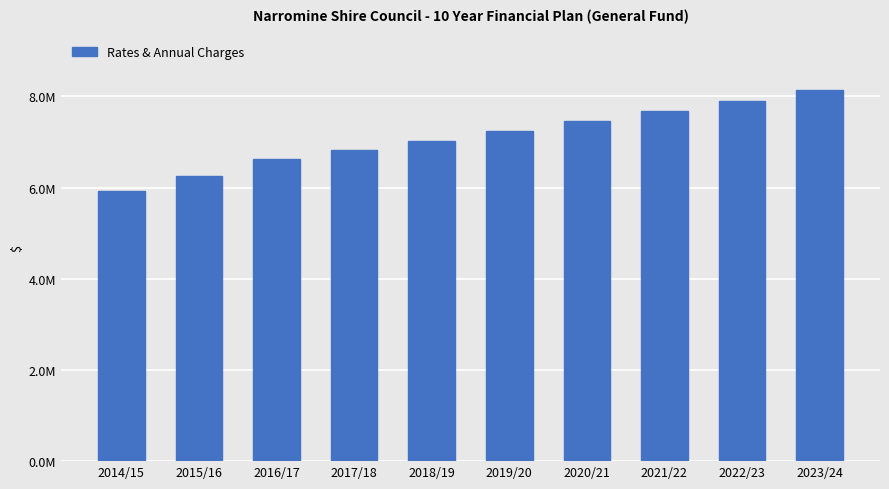

Are the bars horizontal?

No